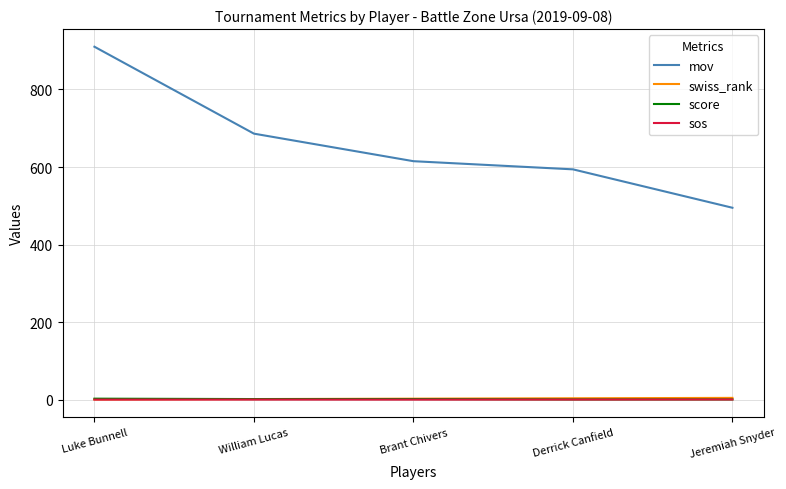

What position from the right is Jeremiah Snyder?

1